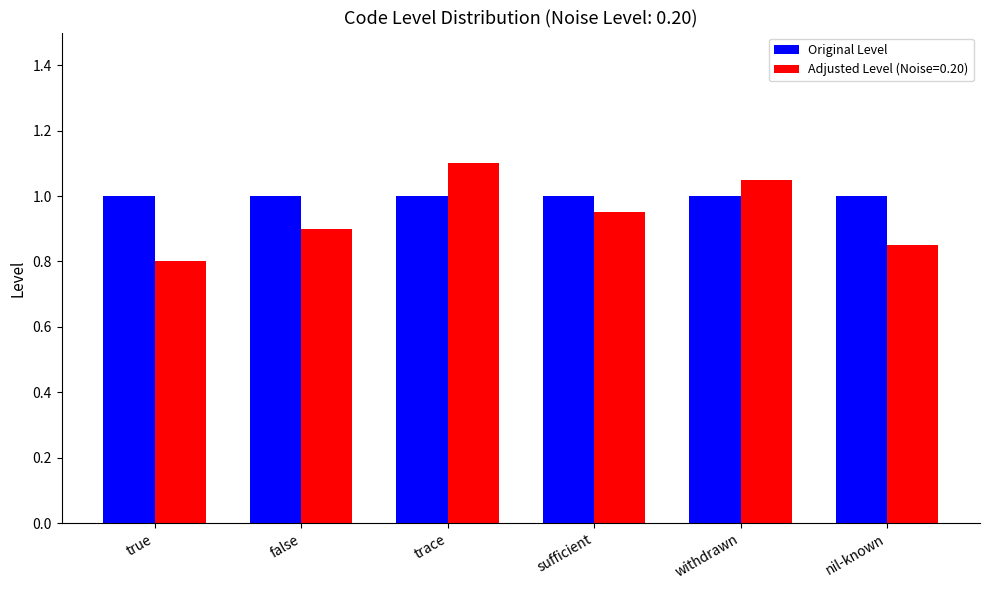

Which series has the largest range (max minus min)?

Adjusted Level (Noise=0.20)